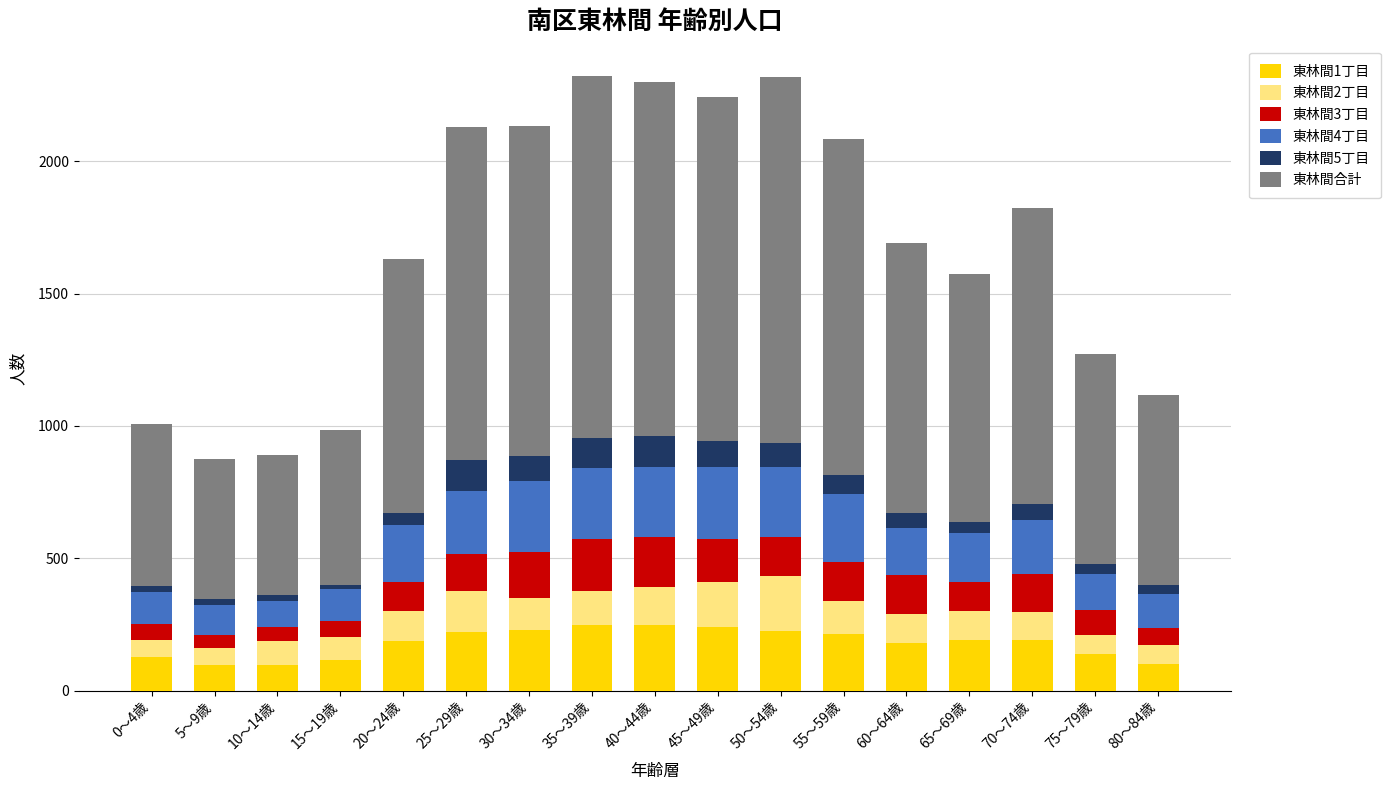

True or false: 東林間1丁目 has a value of 308 at 25～29歳.

False